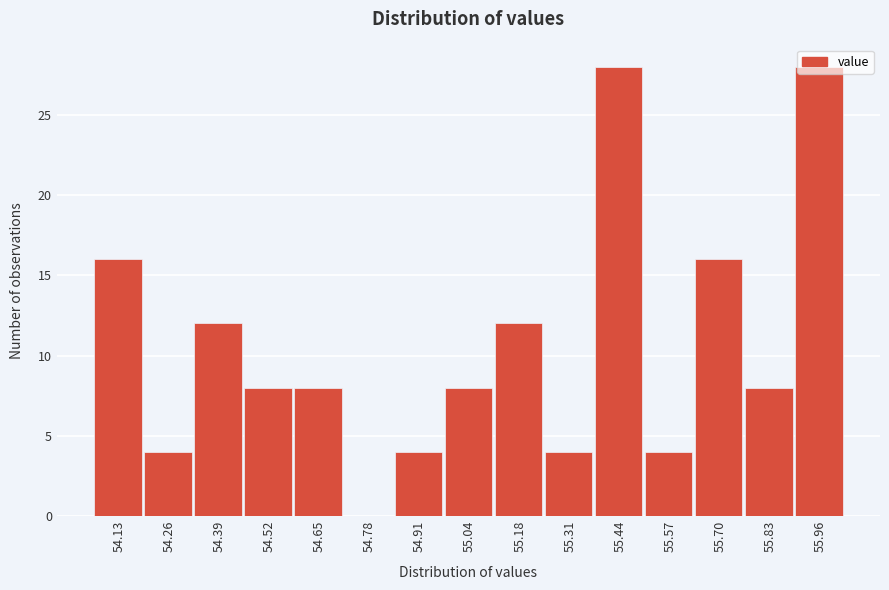

What is the change in value from 54.39 to 54.52?

-4